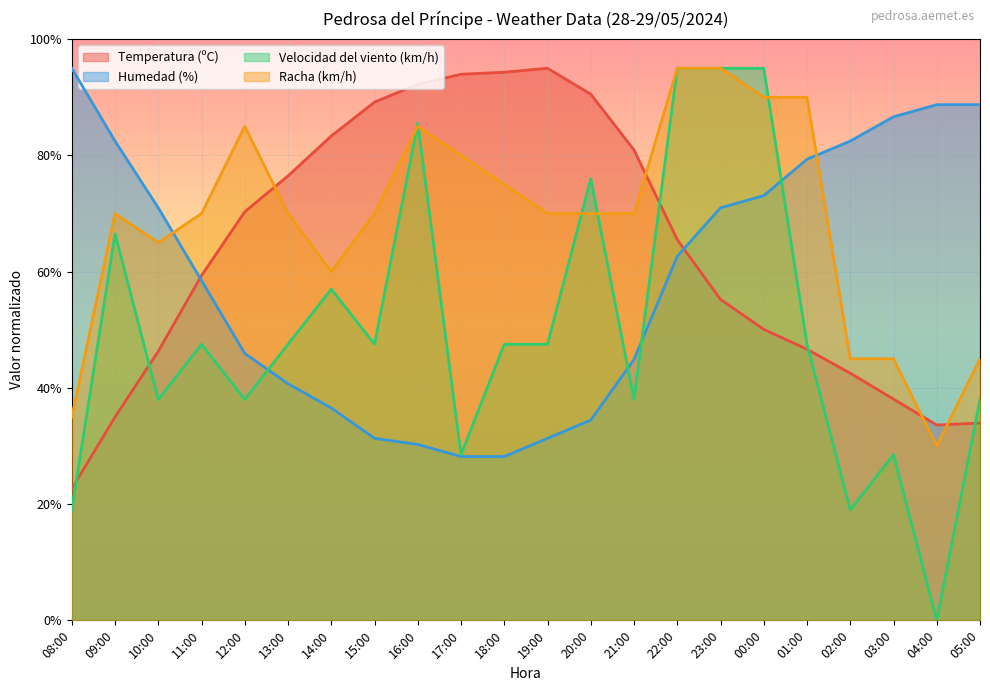

What is the sum of all Temperatura (ºC) values?

1395.2